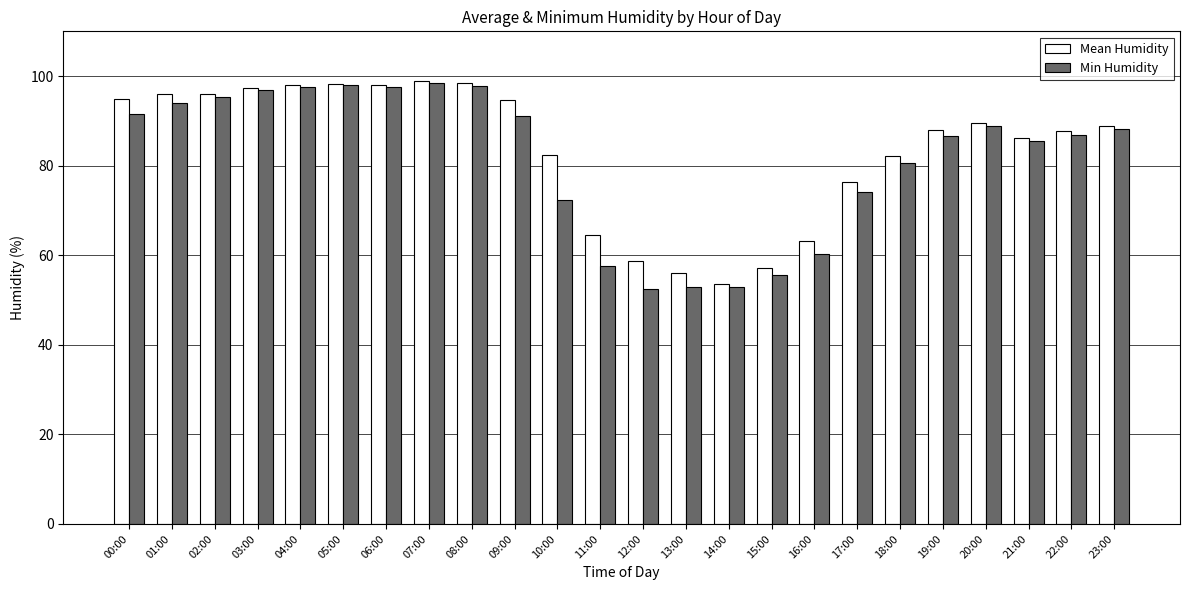

What is the difference between the maximum and minimum values in the Min Humidity series?

46.0